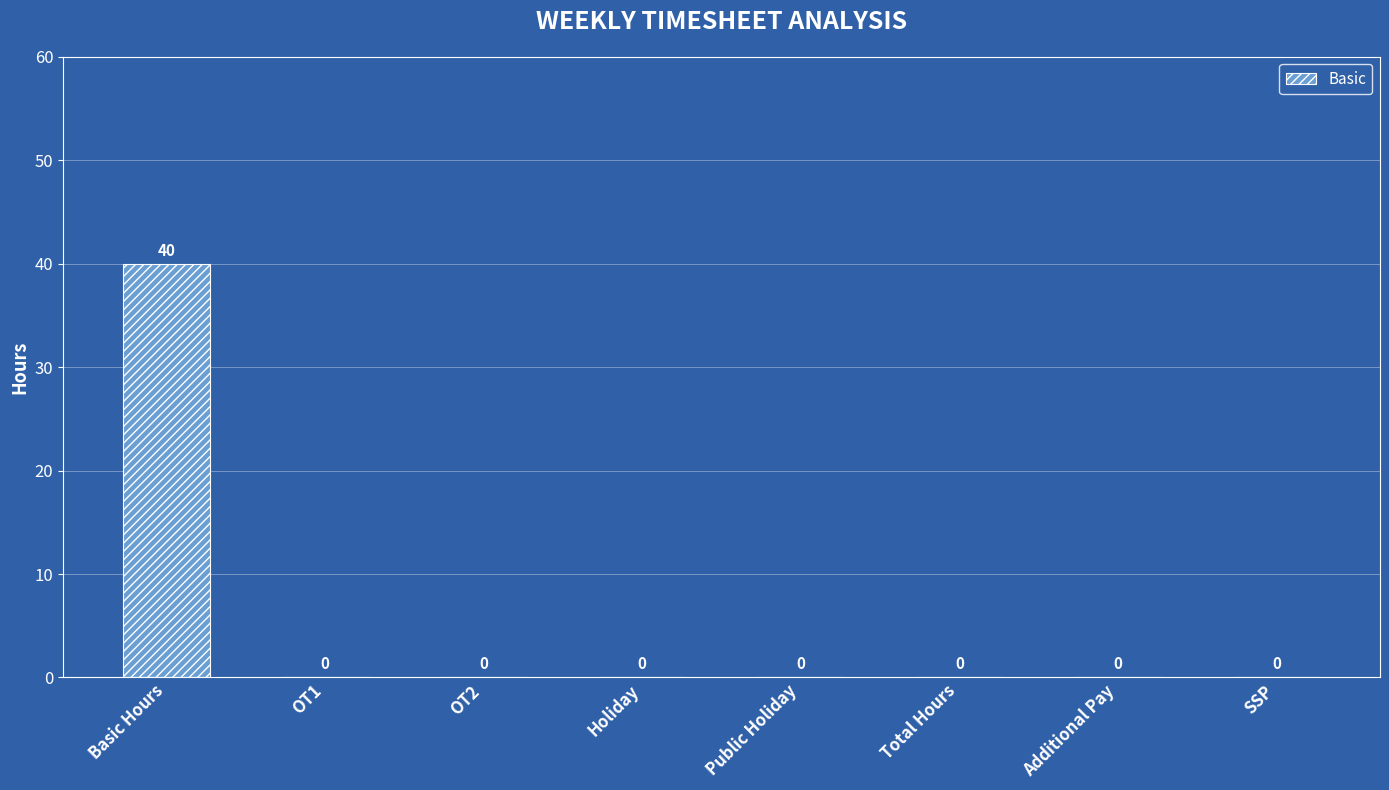

True or false: the data shows 56 at Basic Hours.

False